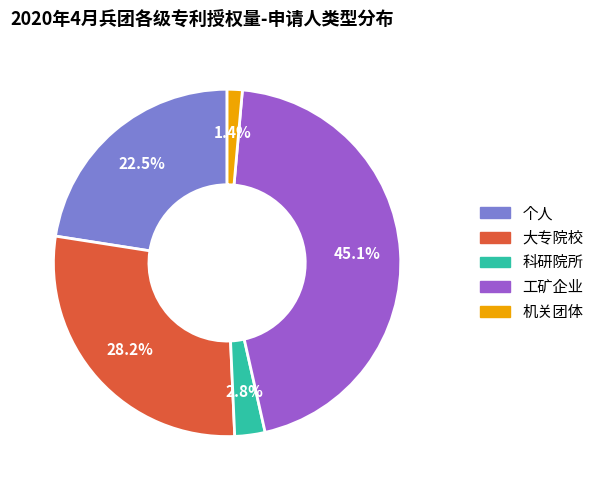

Is there any slice that represents more than half of the pie?

No